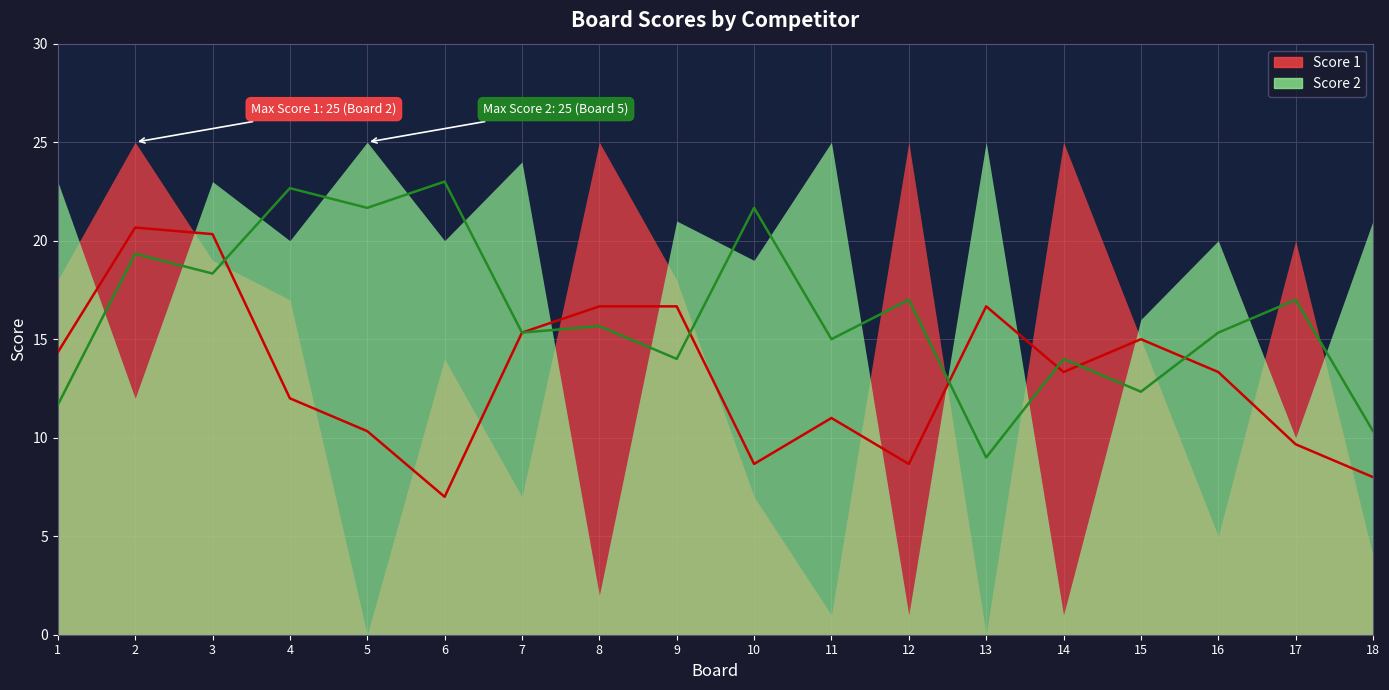

Count the number of data series in this chart.

2